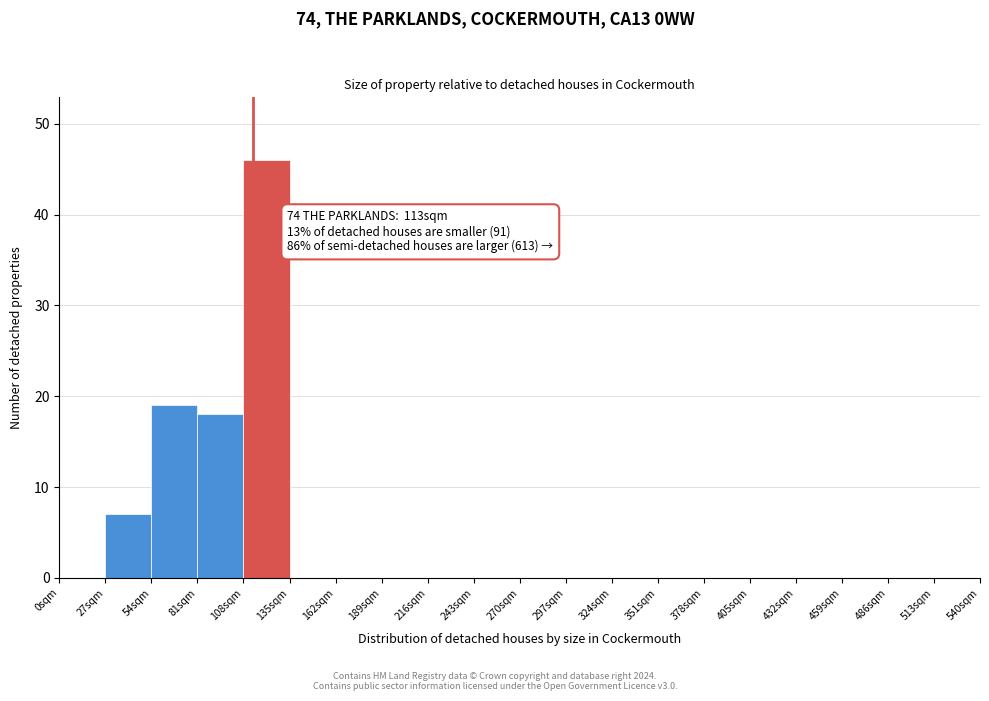

Which range on the x-axis has the tallest bar?

108 to 135